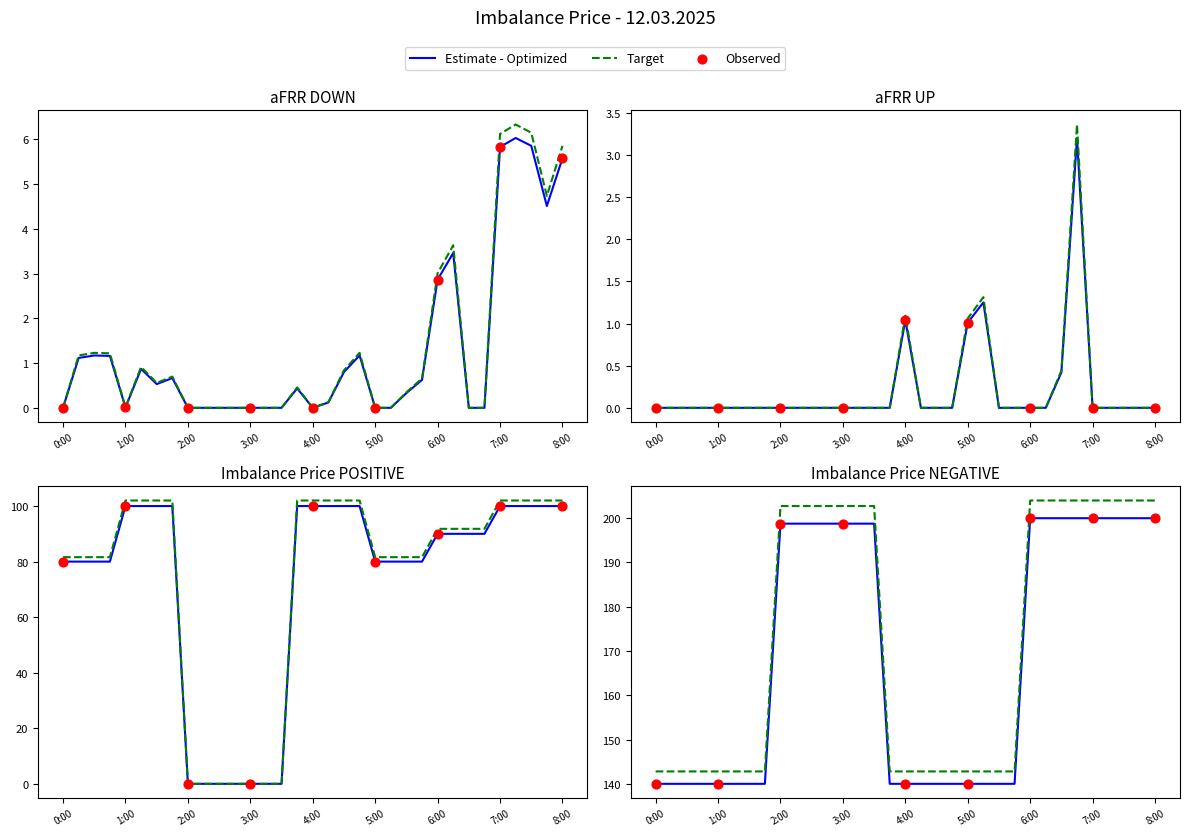

Which series reaches the maximum Y coordinate?

Imbalance Price NEGATIVE